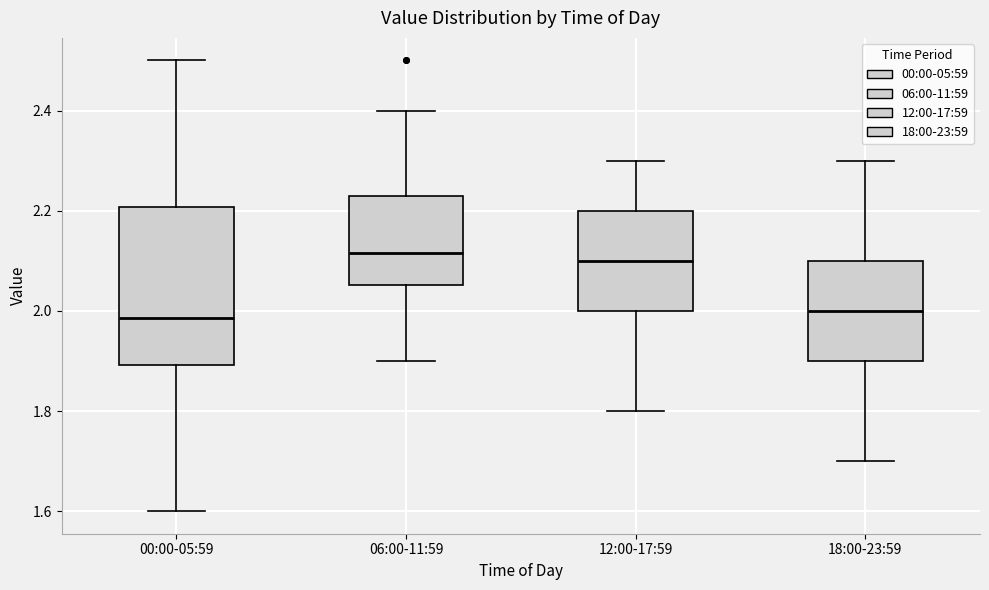

Reading left to right, transcribe this box plot: for each box, give where its median line is, the range the box spans, and where its two whiskers end, as read against the y-axis. The values are not printed on the chart, so give them approximately, as read against the axis.

00:00-05:59: median 1.98, box 1.90 to 2.20, whiskers 1.60 to 2.50
06:00-11:59: median 2.12, box 2.06 to 2.24, whiskers 1.90 to 2.40
12:00-17:59: median 2.10, box 2.00 to 2.20, whiskers 1.80 to 2.30
18:00-23:59: median 2.00, box 1.90 to 2.10, whiskers 1.70 to 2.30